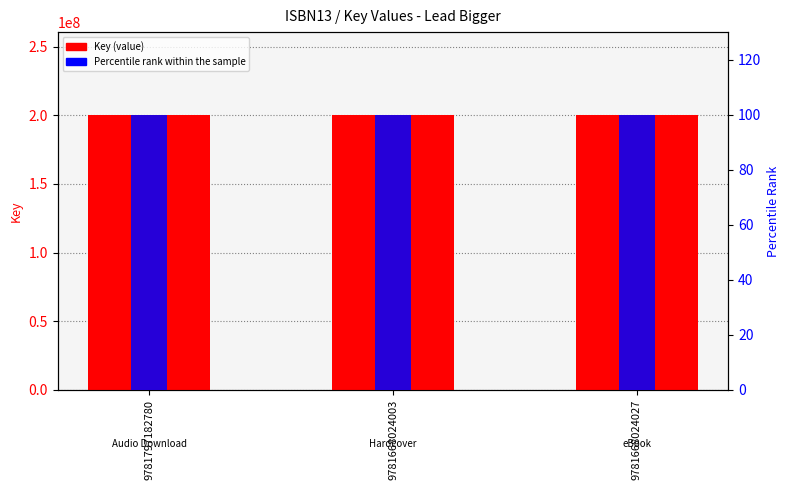

Which series changed the most between 9781668024003 and 9781668024027?

Key